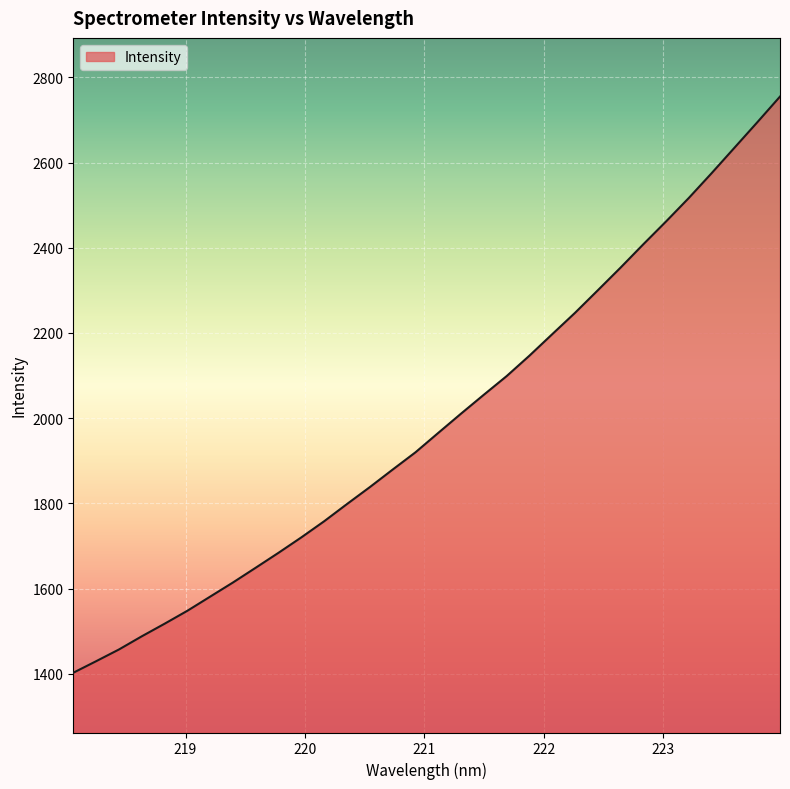

What is the difference between the maximum and second lowest values?

1325.3